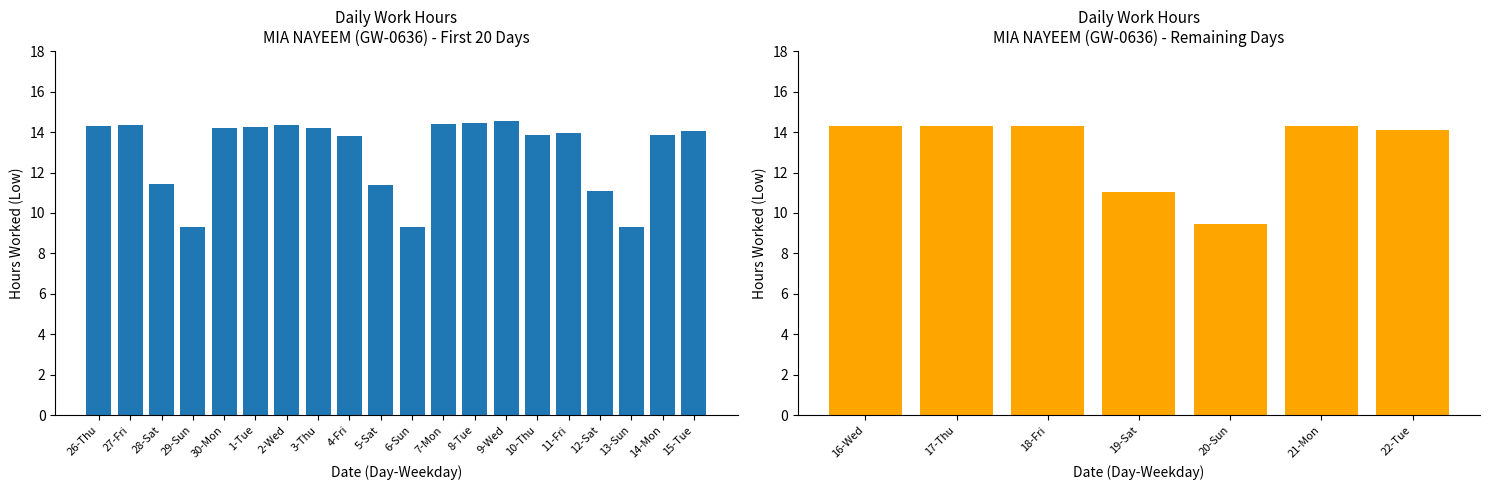

Count the number of categories in the chart.

7